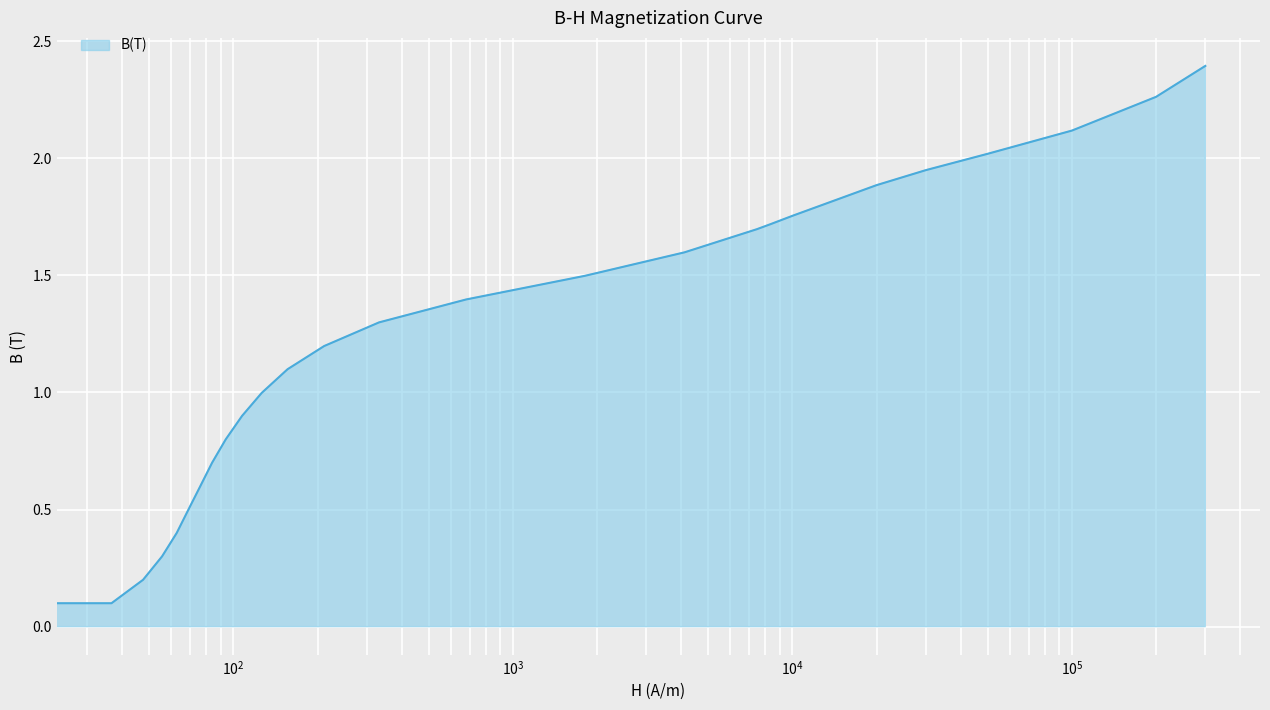

How many lines are shown in the chart?

1